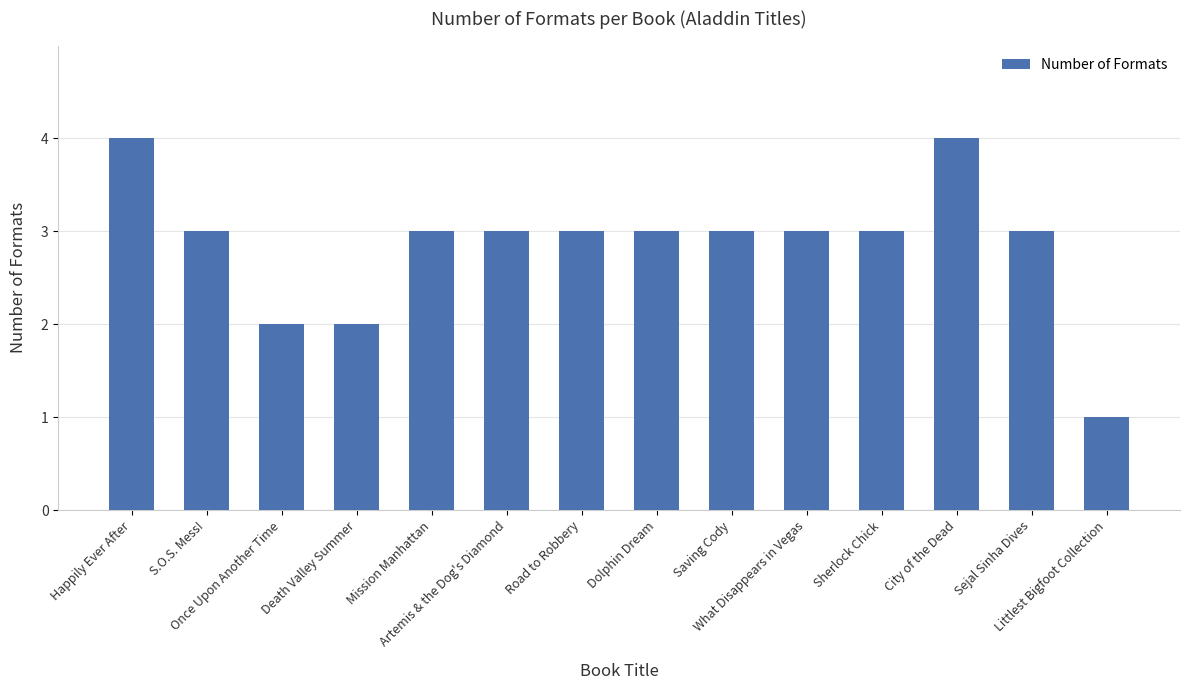

Reading left to right, extract all data points from this chart.

Happily Ever After=4	S.O.S. Mess!=3	Once Upon Another Time=2	Death Valley Summer=2	Mission Manhattan=3	Artemis & the Dog's Diamond=3	Road to Robbery=3	Dolphin Dream=3	Saving Cody=3	What Disappears in Vegas=3	Sherlock Chick=3	City of the Dead=4	Sejal Sinha Dives=3	Littlest Bigfoot Collection=1